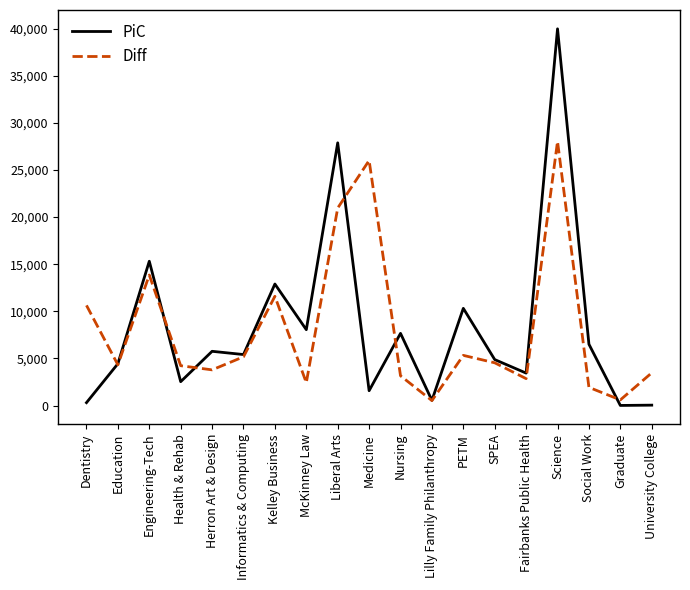

List the series in order of their peak value, highest first.

PiC, Diff